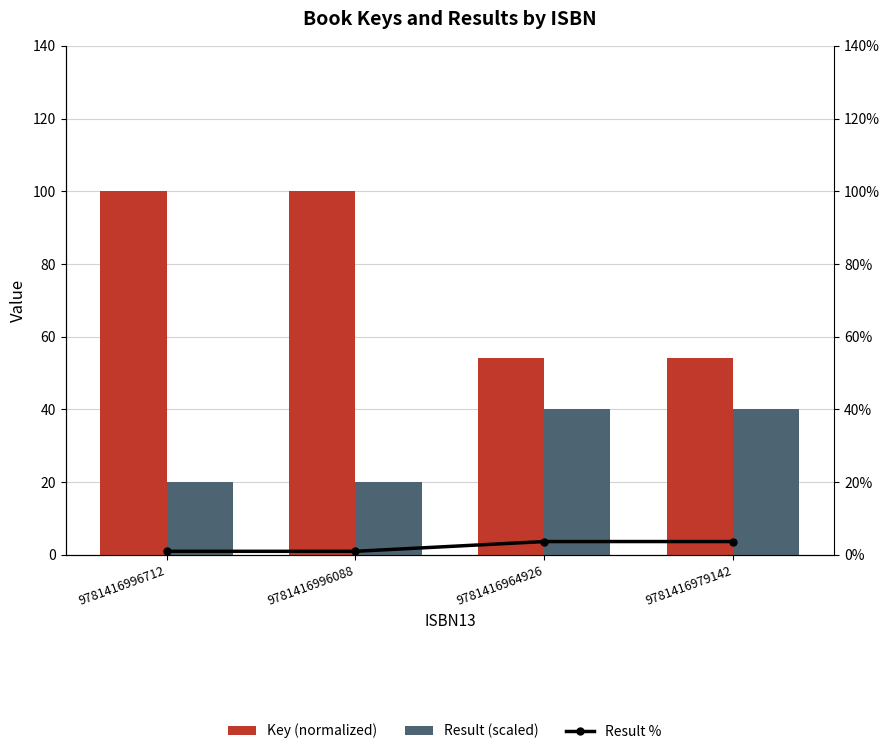

What is the difference between the highest and lowest values at 9781416996088?

99.0